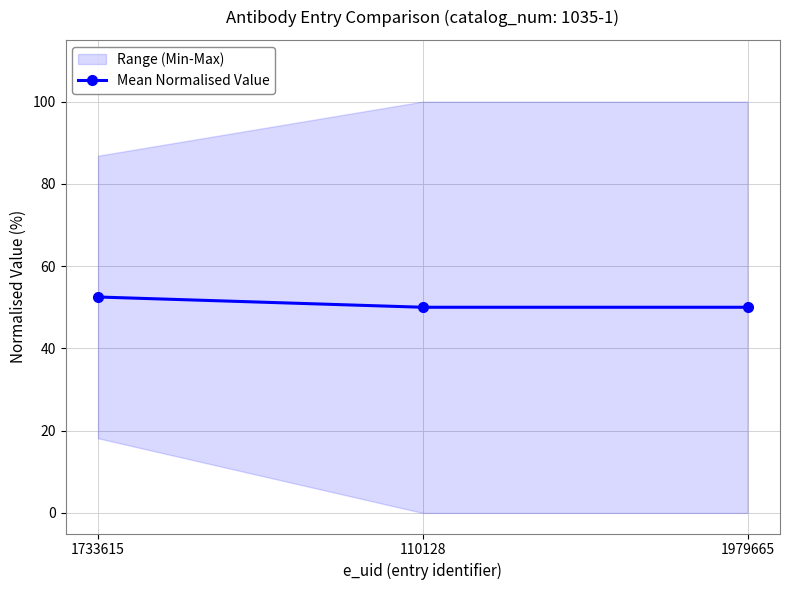

Reading right to left, transcribe all the data shown in this chart.

1979665=50.0	110128=50.0	1733615=52.5